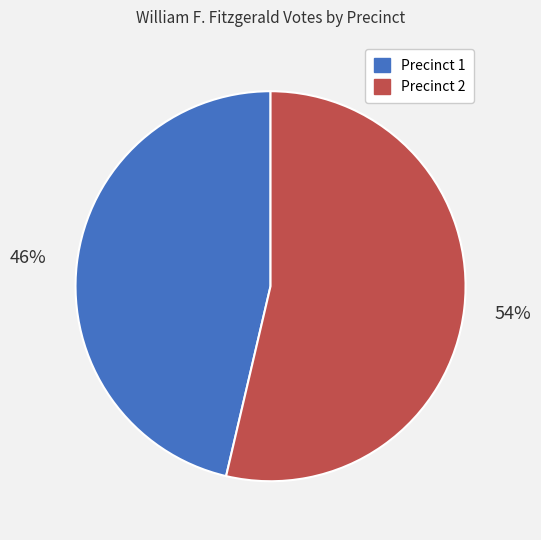

Which category accounts for the majority?

Precinct 2